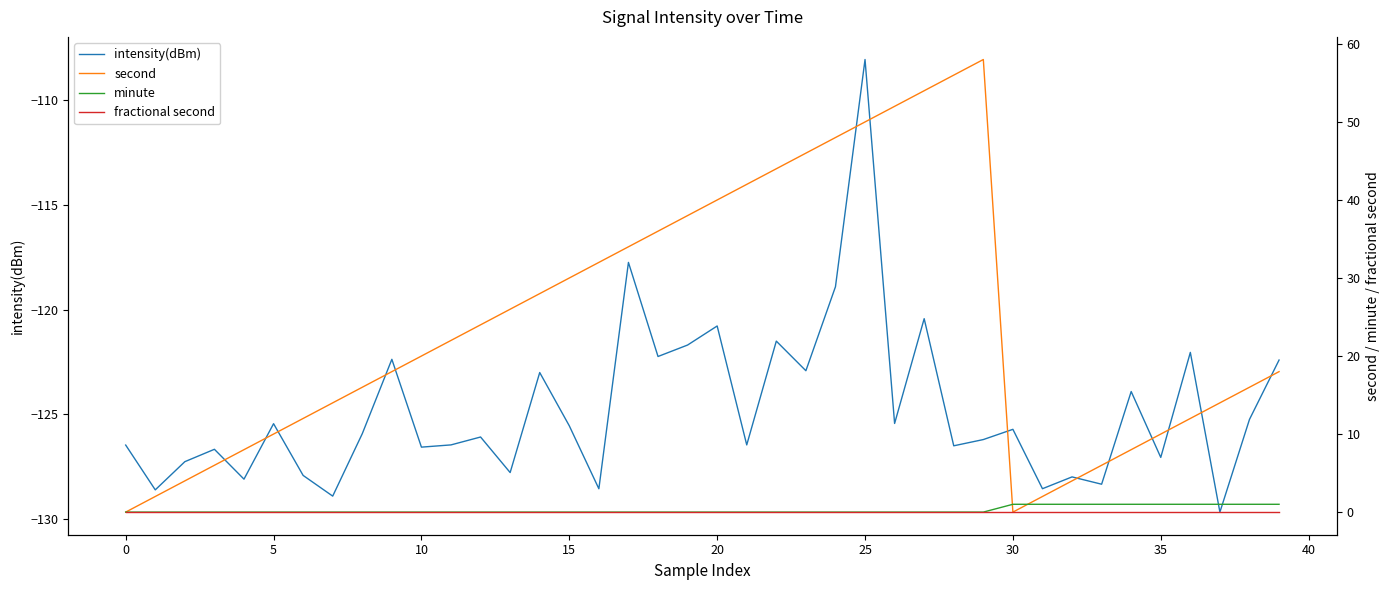

List the series in order of their peak value, highest first.

second, minute, fractional second, intensity(dBm)